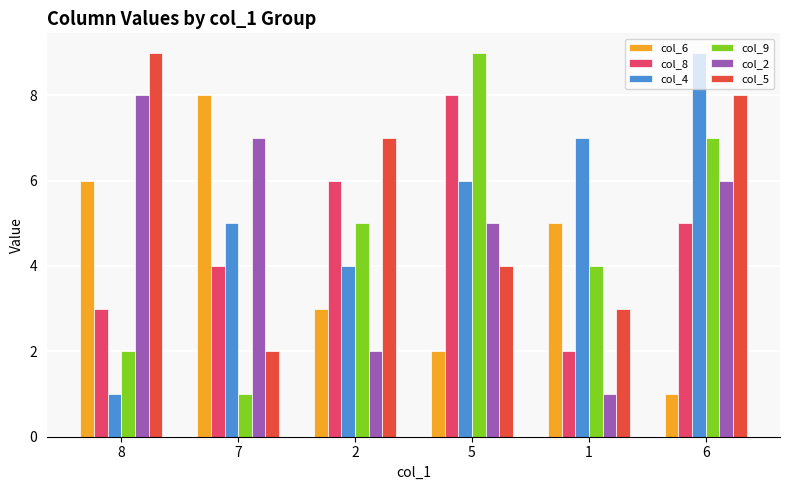

What is the minimum value shown in the chart?

1